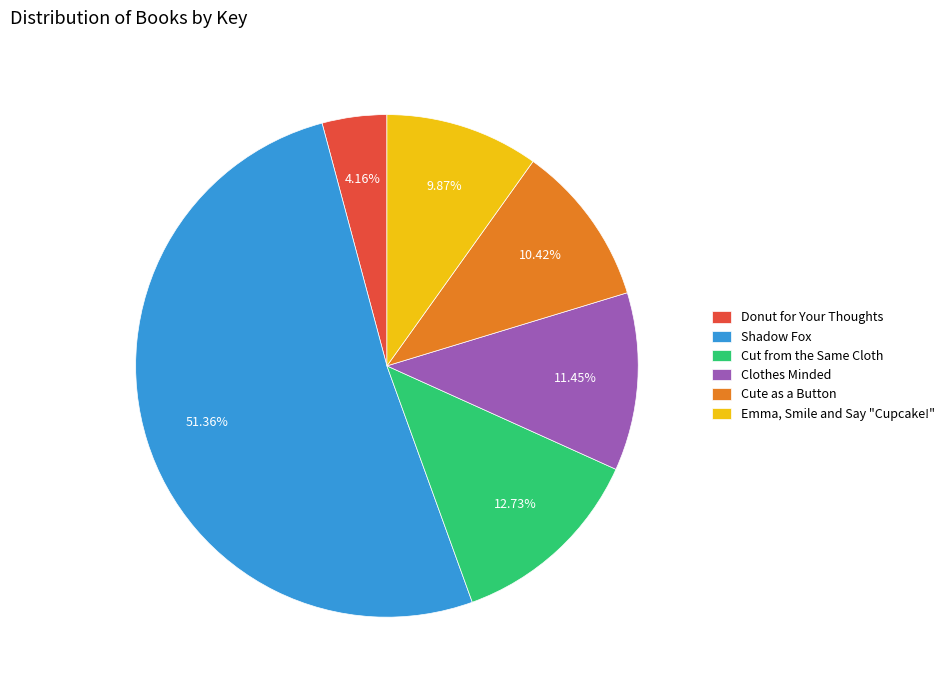

What portion of the pie excludes Shadow Fox?

48.6%